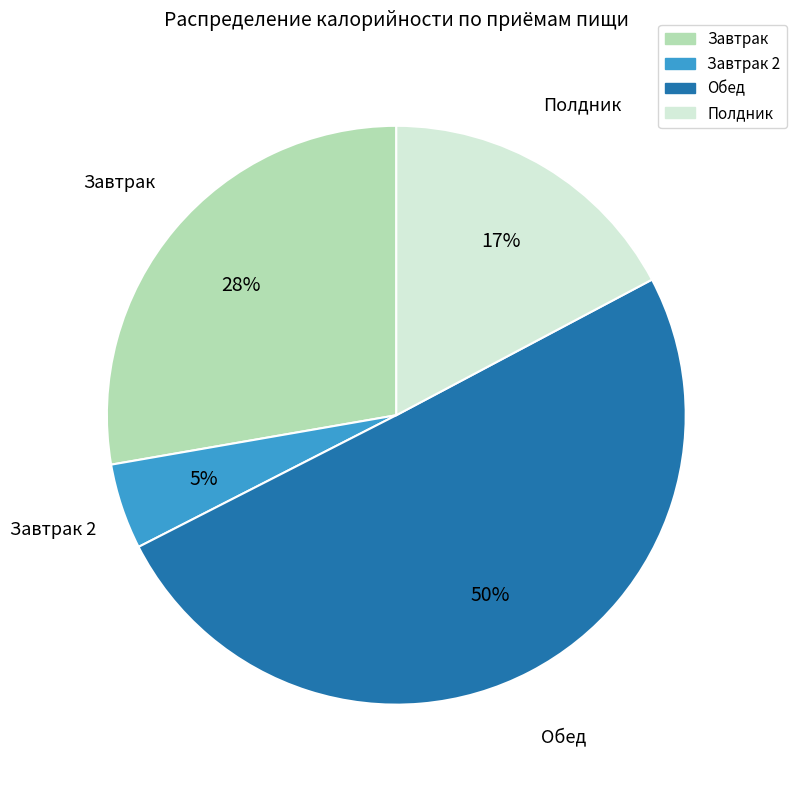

To the nearest percent, what is the difference between the largest and smallest slice percentages?

45%